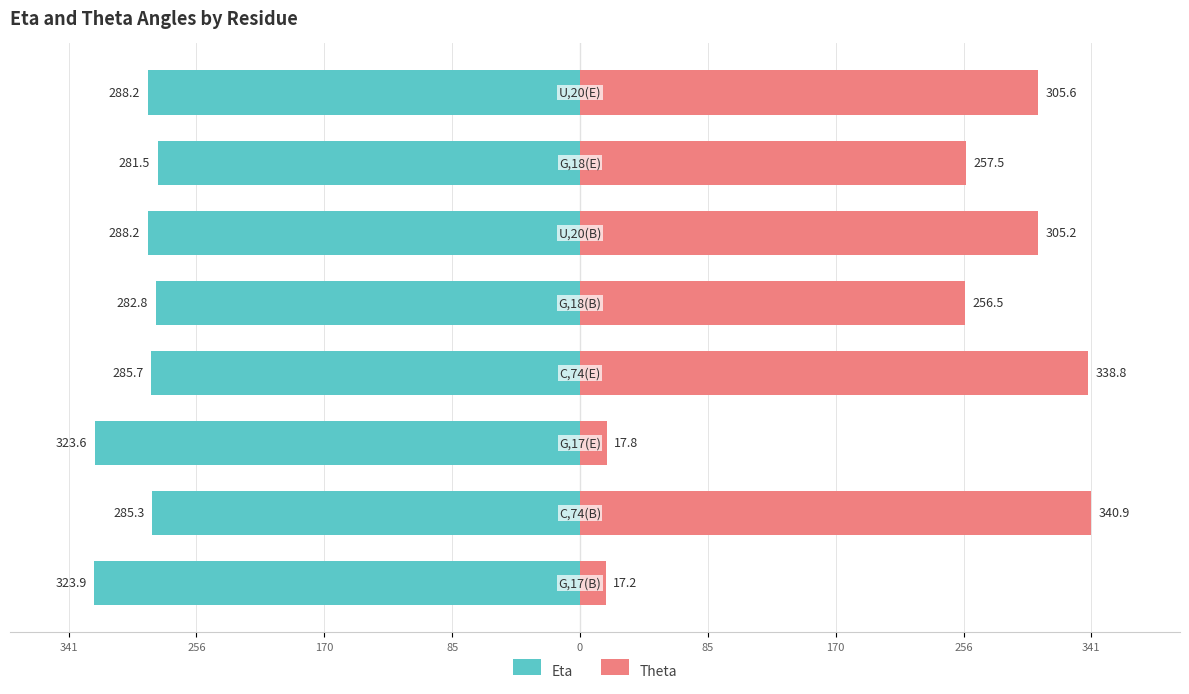

Is it true that Theta equals 24.8 at 341?

False